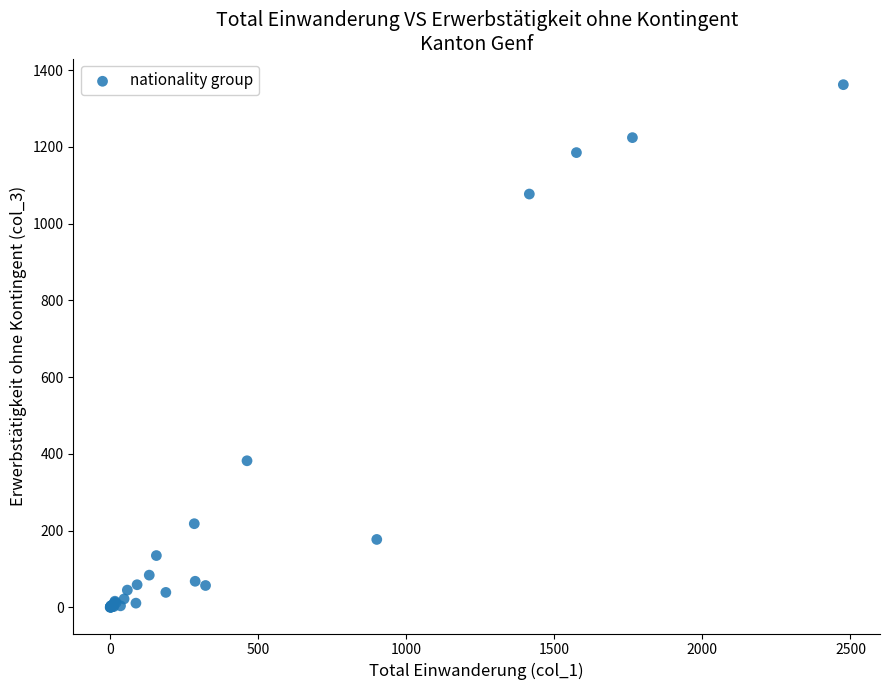

What Y value in the scatter plot is closest to 681?

382